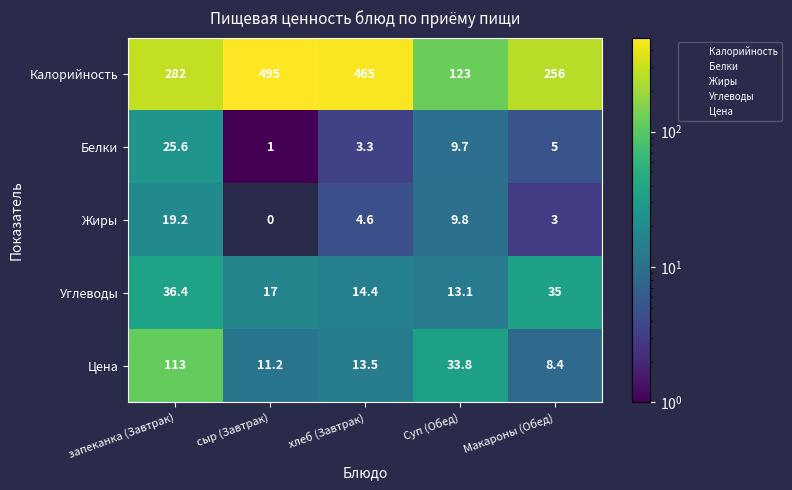

At how many categories does at least one series exceed 388?

2